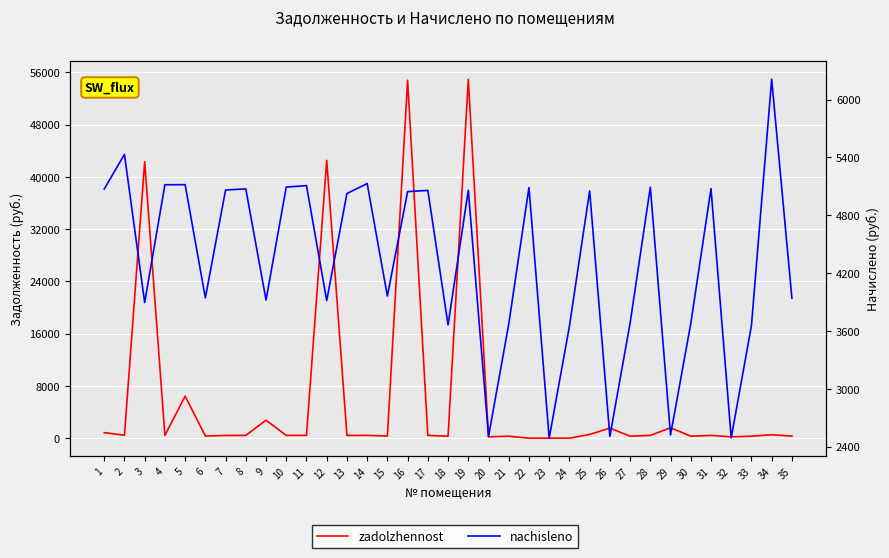

Read the nachisleno value at 2.

5432.0